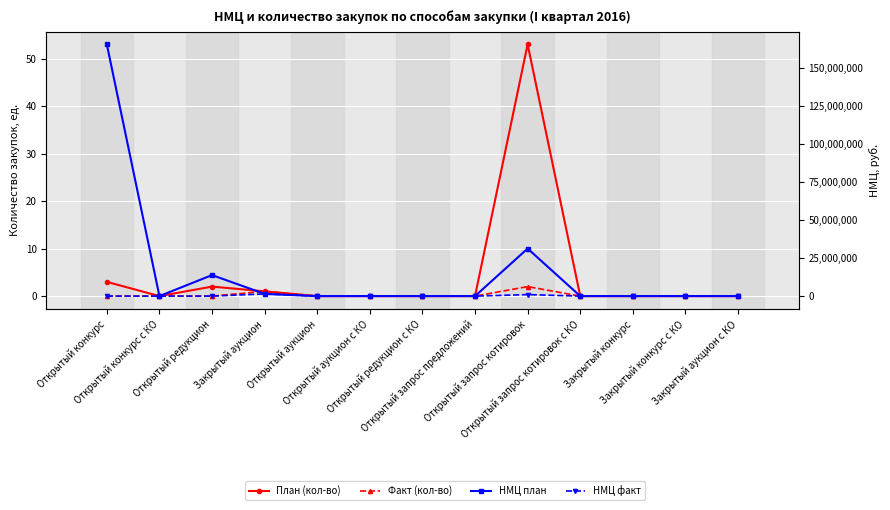

Which series has the largest range (max minus min)?

НМЦ план